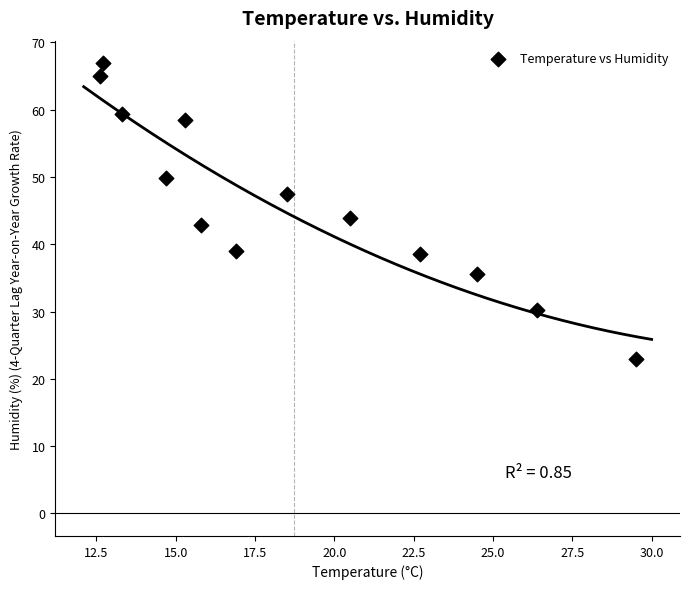

What is the range of Y values (max minus min)?

43.9